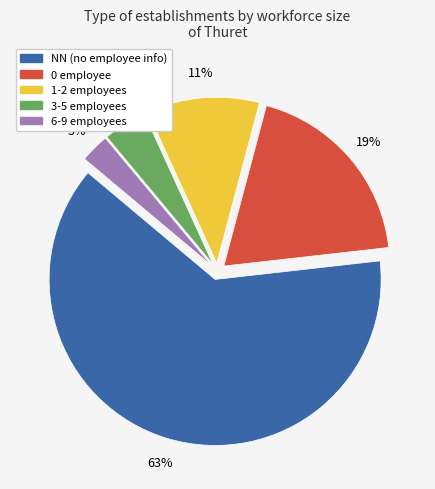

To the nearest percent, what is the average slice percentage?

20%